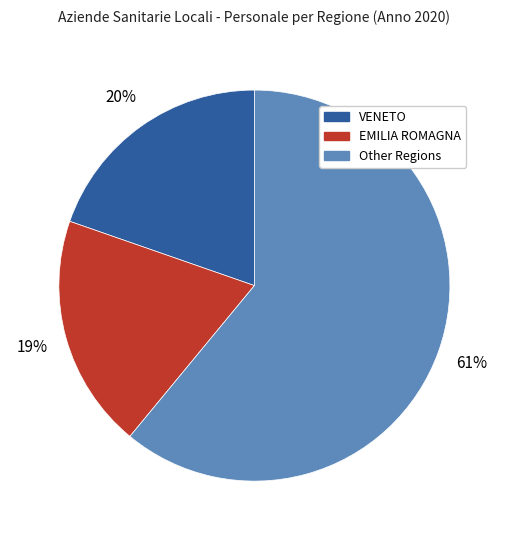

To the nearest percent, what is the average slice percentage?

33%